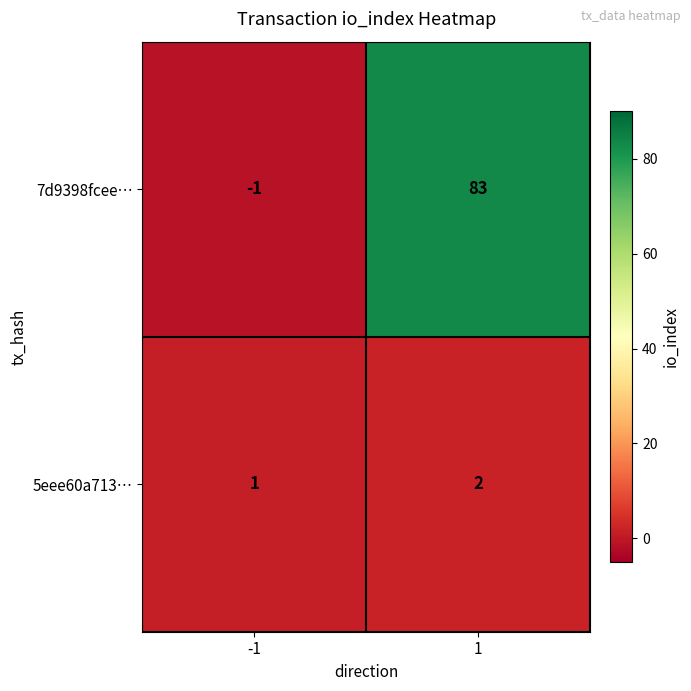

Reading right to left, list all the values displayed in this chart.

7d9398fcee…: 83	-1
5eee60a713…: 2	1